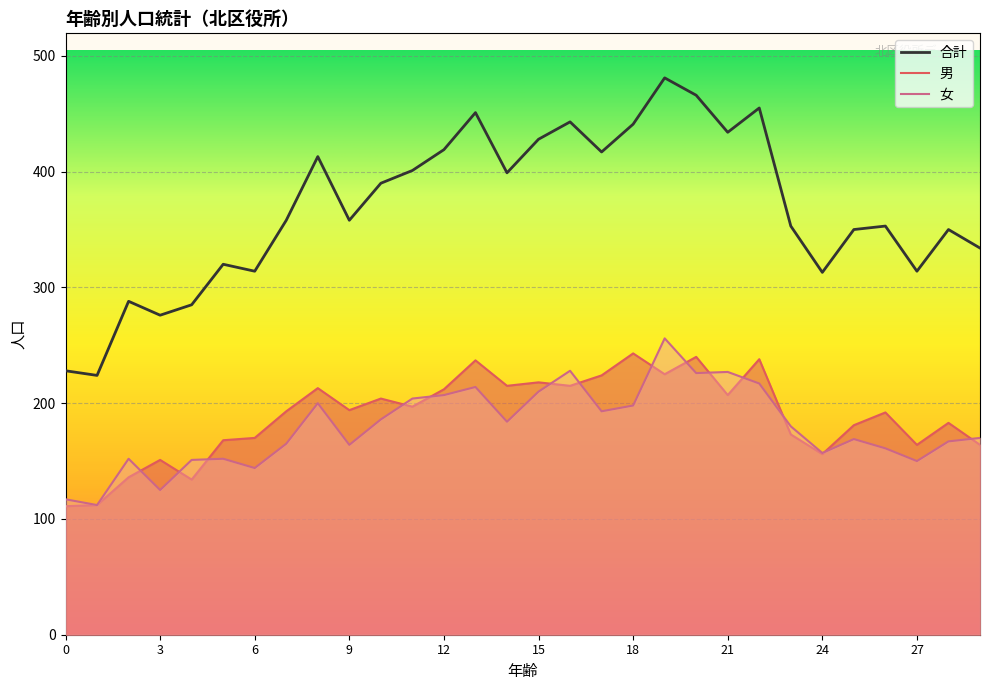

Which series changed the most between 3 and 12?

合計